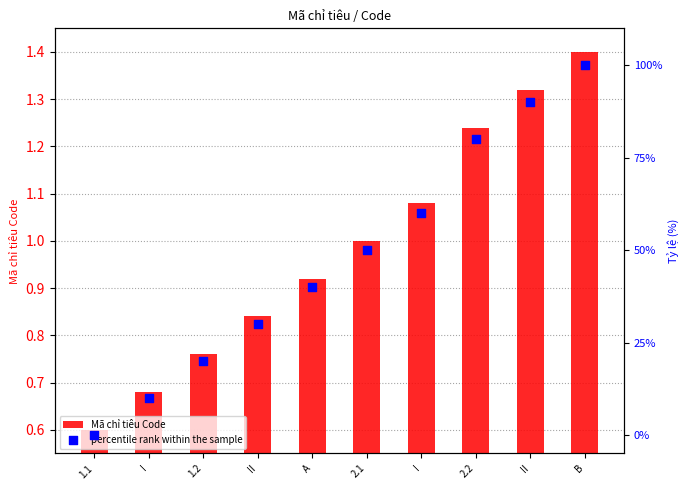

Which series has the largest Y range (max minus min)?

percentile rank within the sample